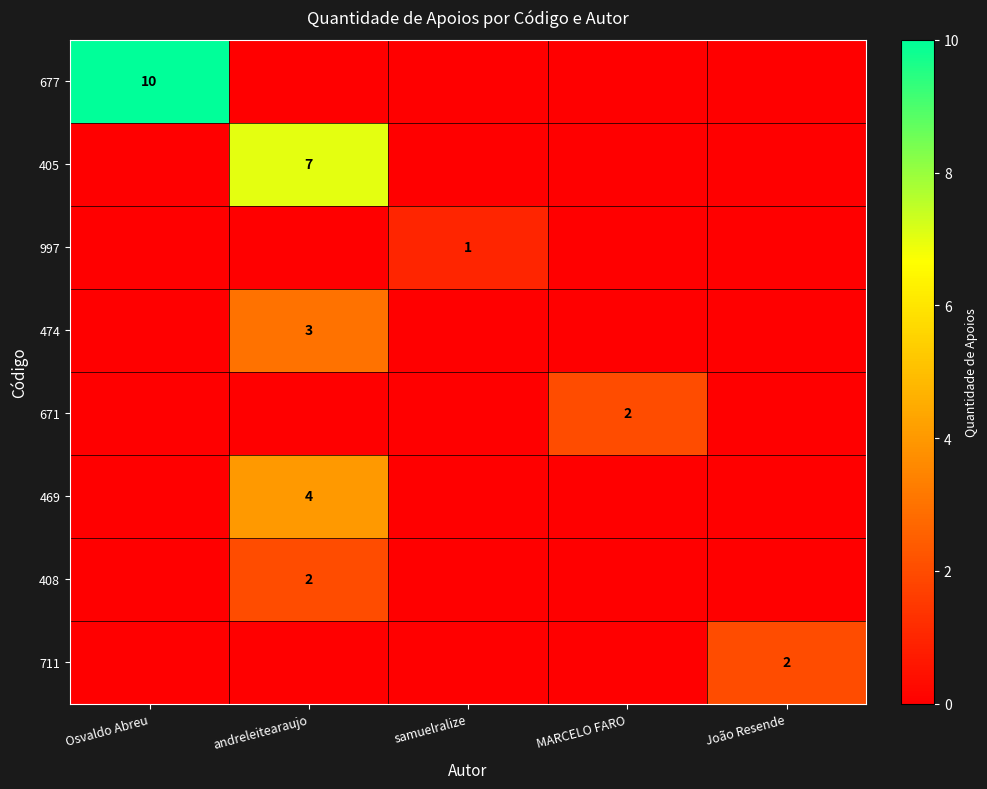

What is the maximum value shown in the chart?

10